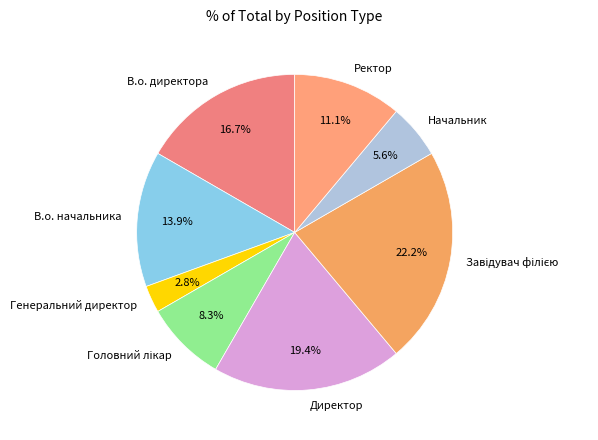

Which slice is the smallest?

Генеральний директор